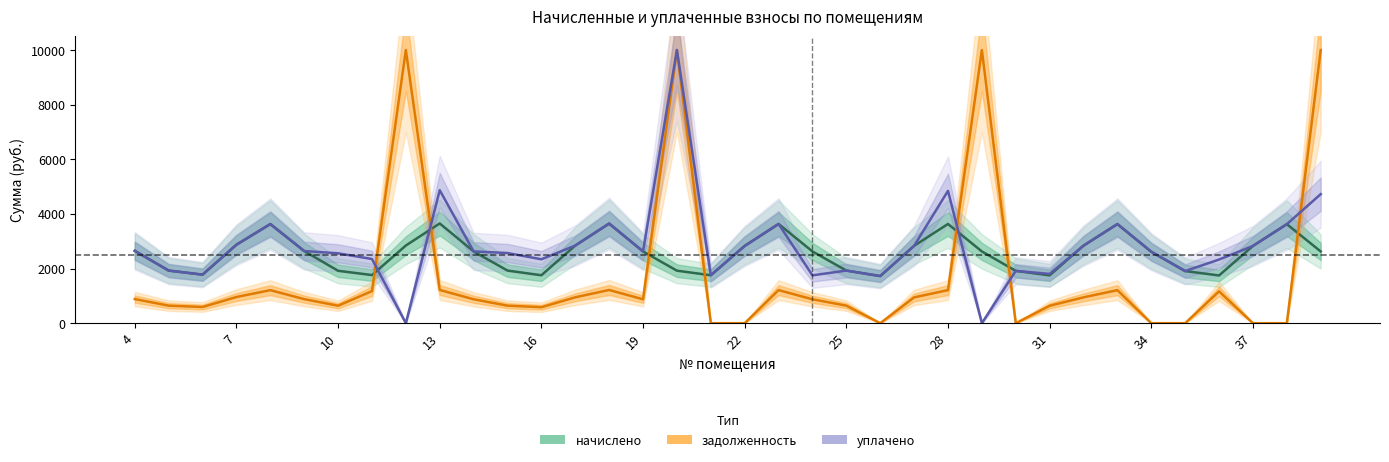

True or false: уплачено has more than 2 points higher than both neighbors.

True